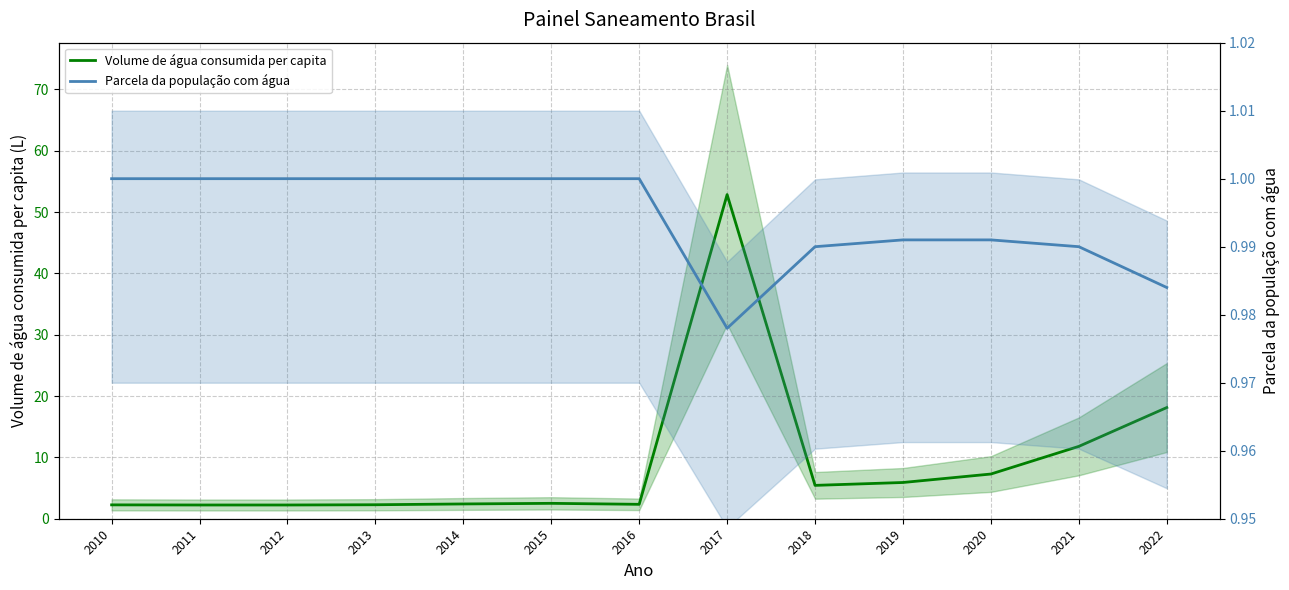

List the series in order of their overall mean, lowest first.

Parcela da população com água, Volume de água consumida per capita